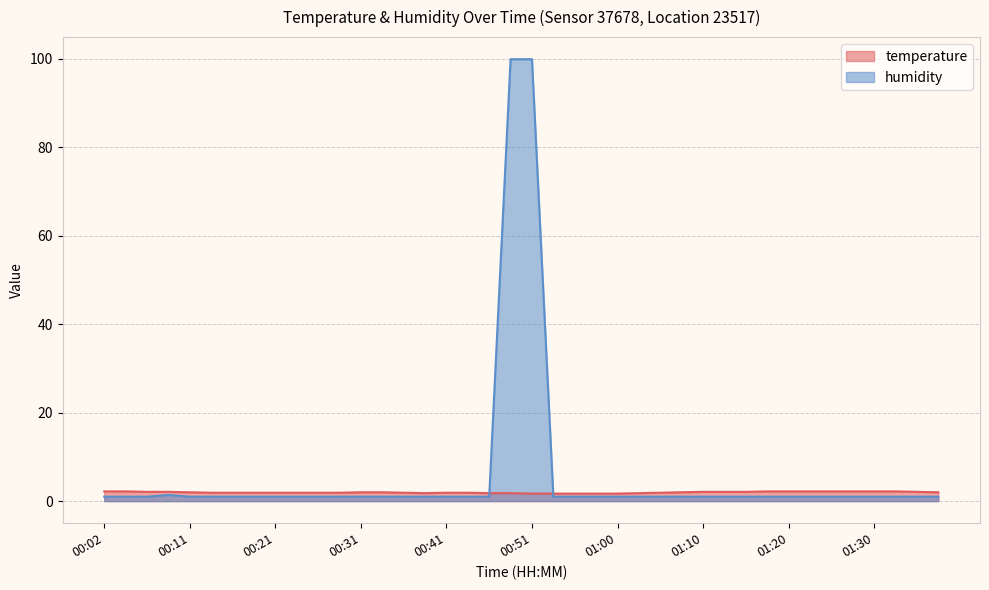

How many categories are shown in the chart?

40